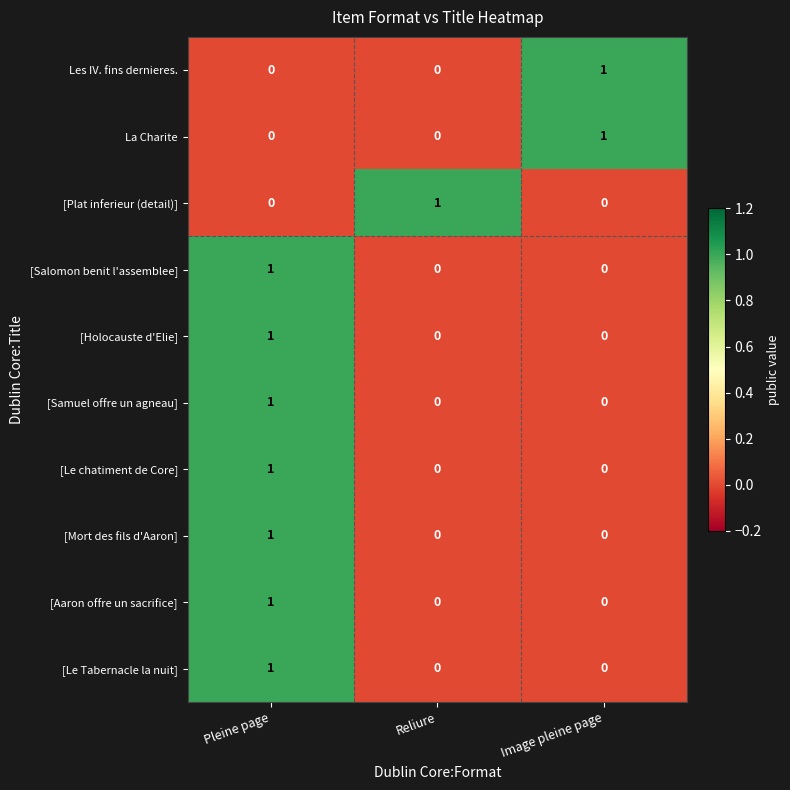

How many data points does each series have?

3